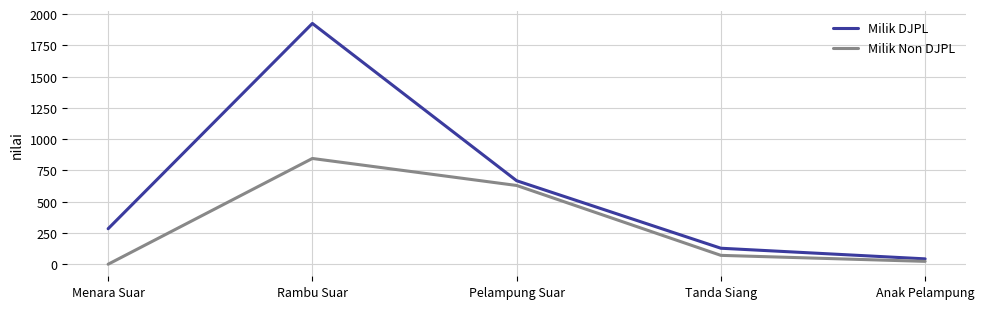

List the labels in order of Milik DJPL value, smallest first.

Anak Pelampung, Tanda Siang, Menara Suar, Pelampung Suar, Rambu Suar